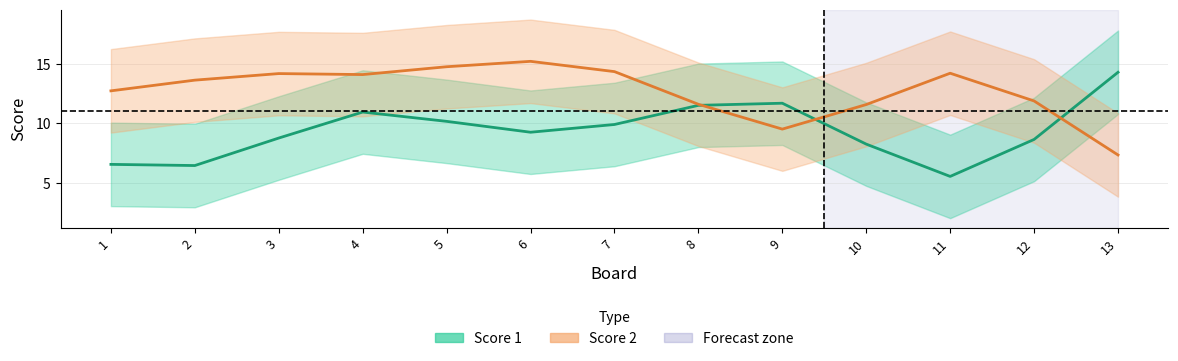

Where do Score 2 and Score 1 first cross each other?

8 and 9